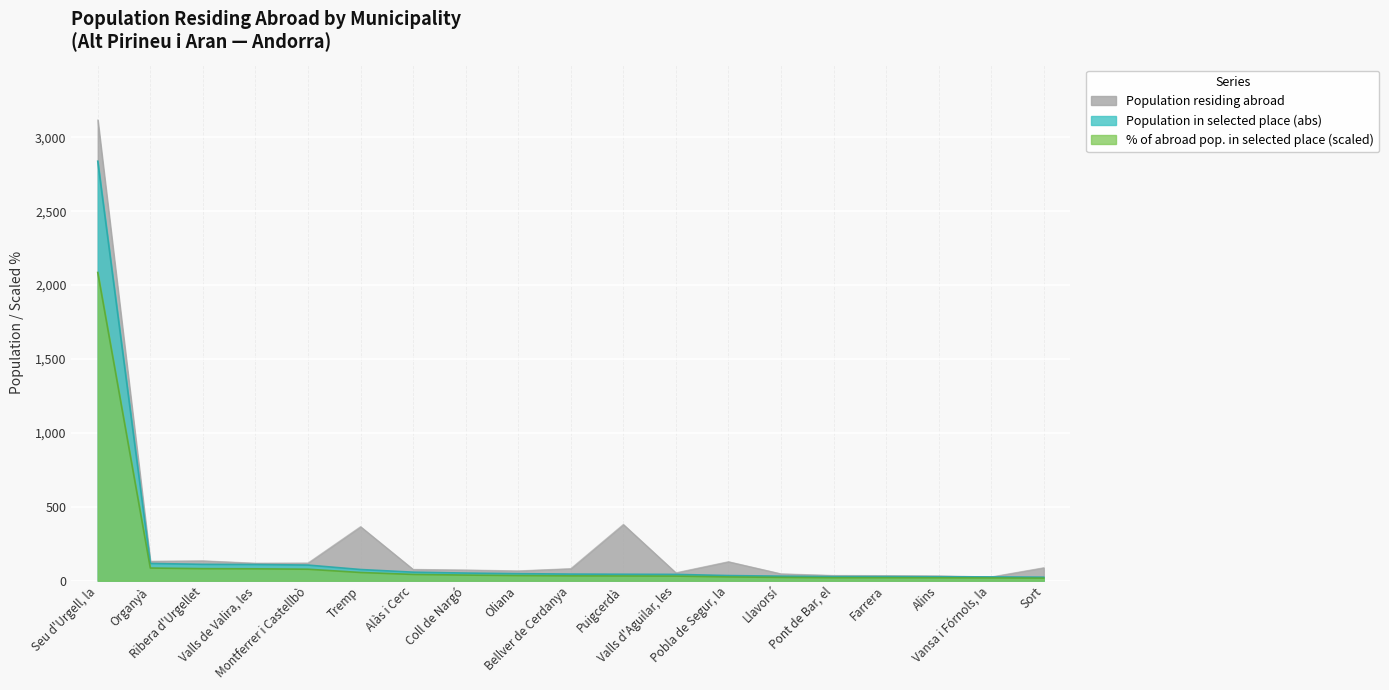

What is the value of the Population in selected place (%) point at the 14th from the left?

22.8